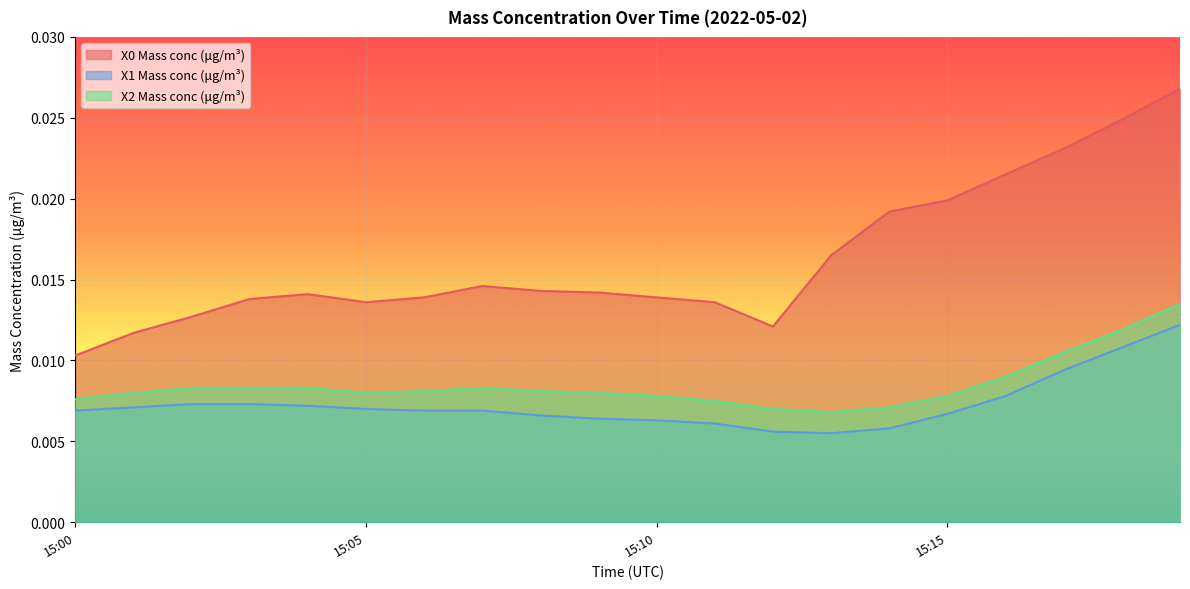

At how many categories does at least one series exceed 0?

20